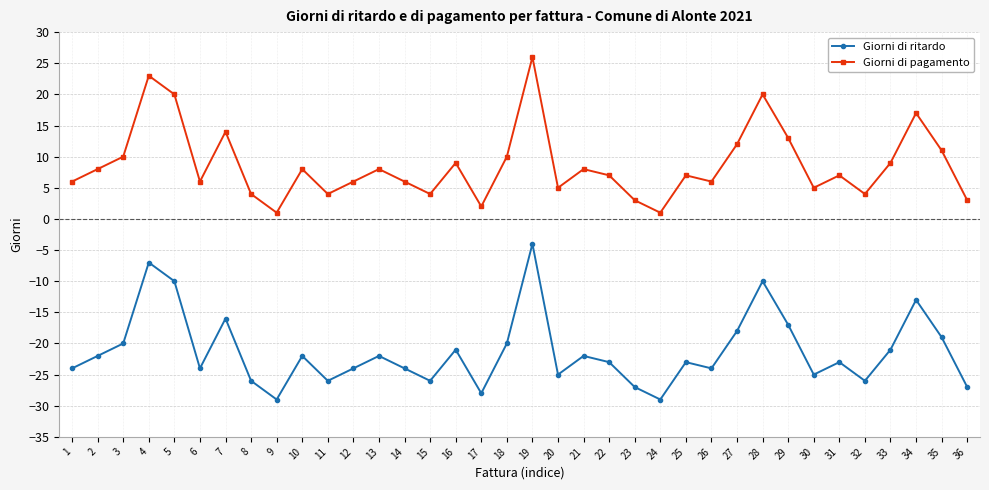

What is the value of the Giorni di ritardo point at the 35th from the left?

-19